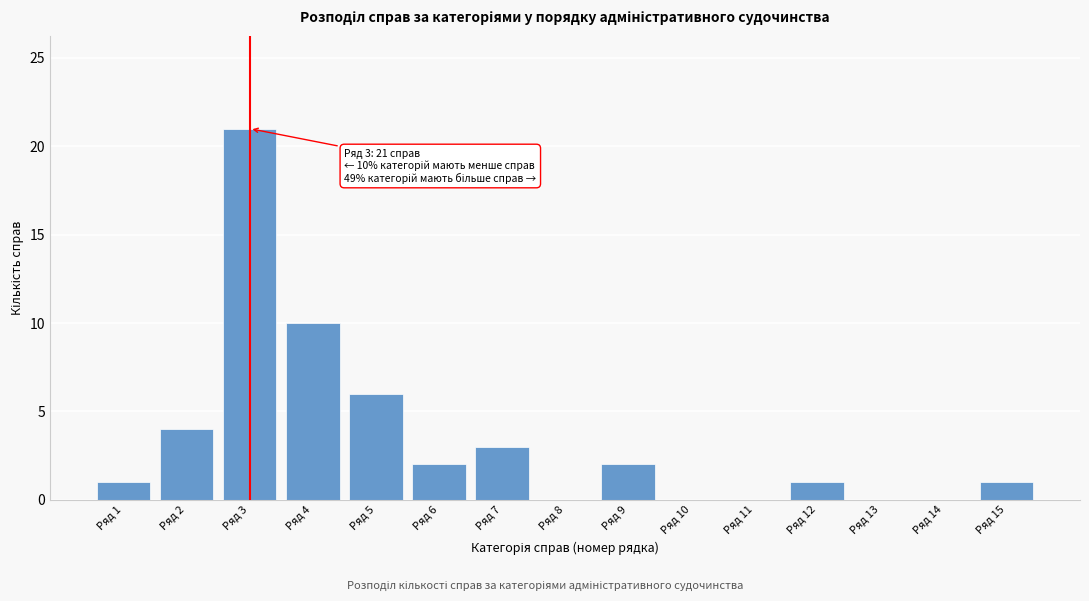

Reading right to left, what are all the values shown in this chart?

Ряд 15=1	Ряд 14=0	Ряд 13=0	Ряд 12=1	Ряд 11=0	Ряд 10=0	Ряд 9=2	Ряд 8=0	Ряд 7=3	Ряд 6=2	Ряд 5=6	Ряд 4=10	Ряд 3=21	Ряд 2=4	Ряд 1=1